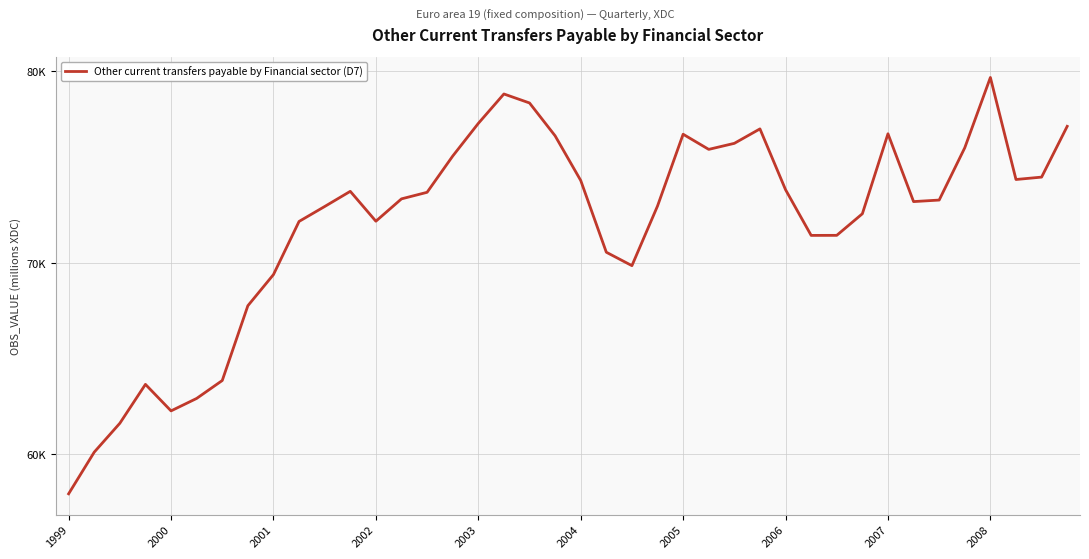

What is the label of the 7th point from the right?

33